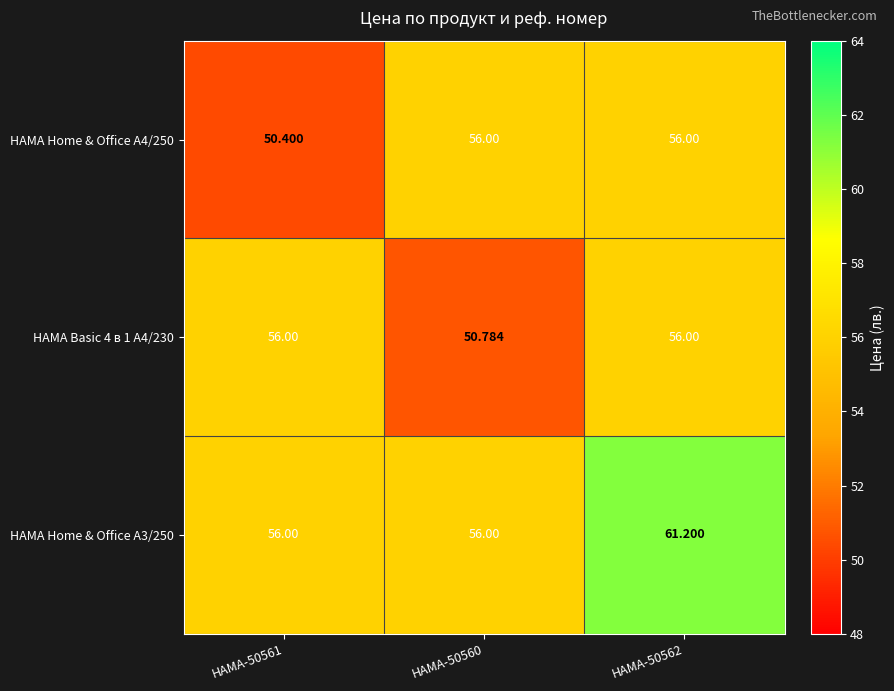

Is the value of HAMA Basic 4 в 1 A4/230 at HAMA-50561 greater than the value of HAMA Home & Office A3/250 at HAMA-50562?

No